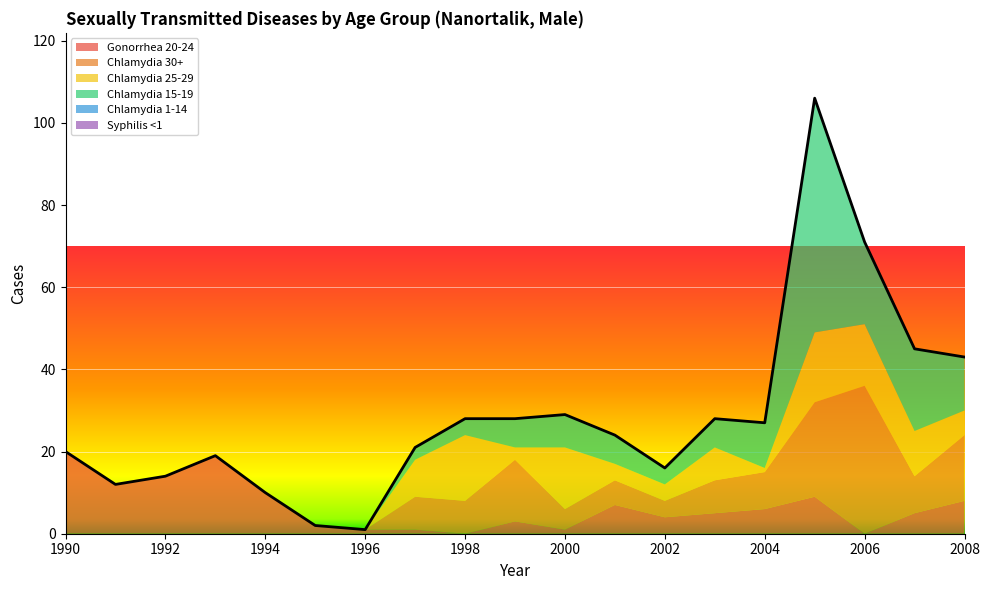

How many values in the Gonorrhea 20-24 series exceed 5?

9